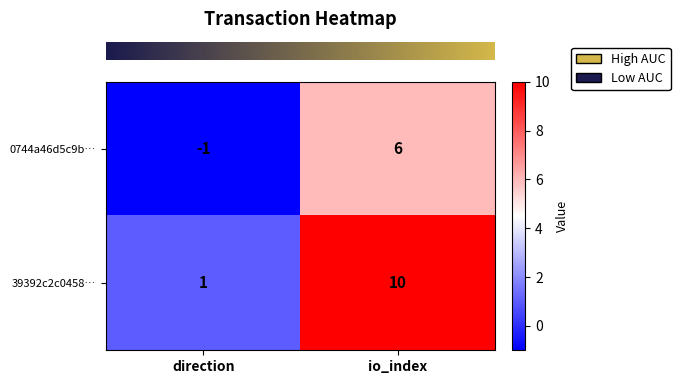

List the series in order of their peak value, highest first.

39392c2c0458…, 0744a46d5c9b…